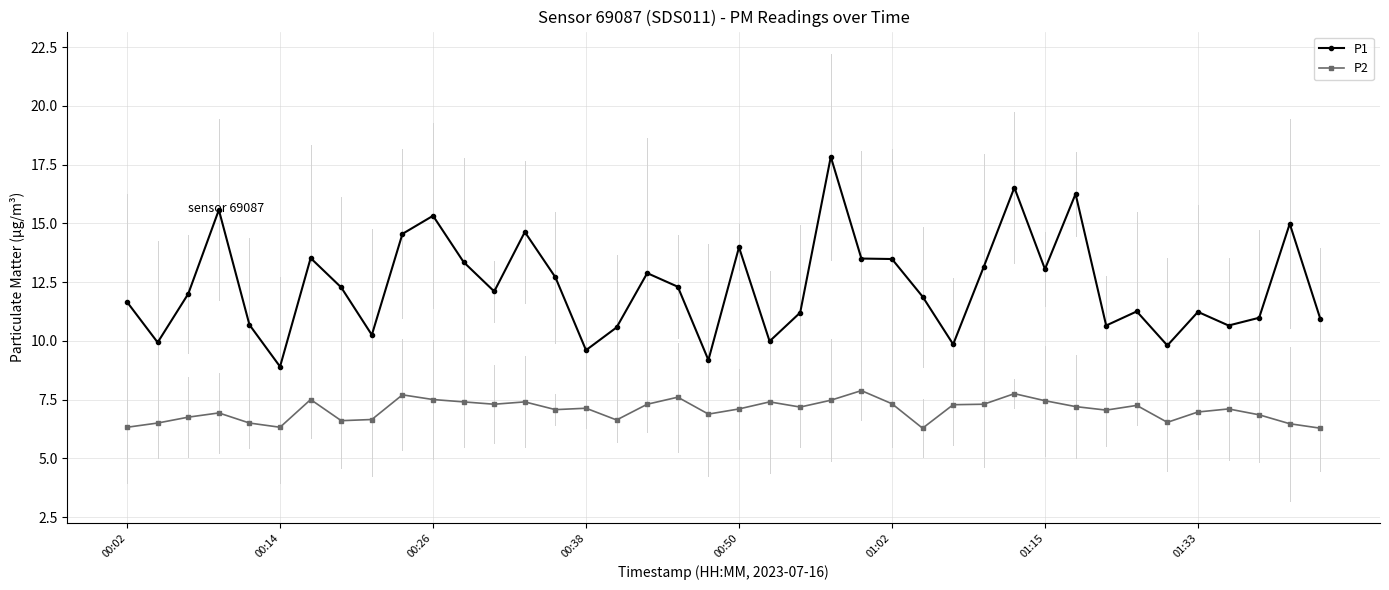

List the series in order of their peak value, lowest first.

P2, P1